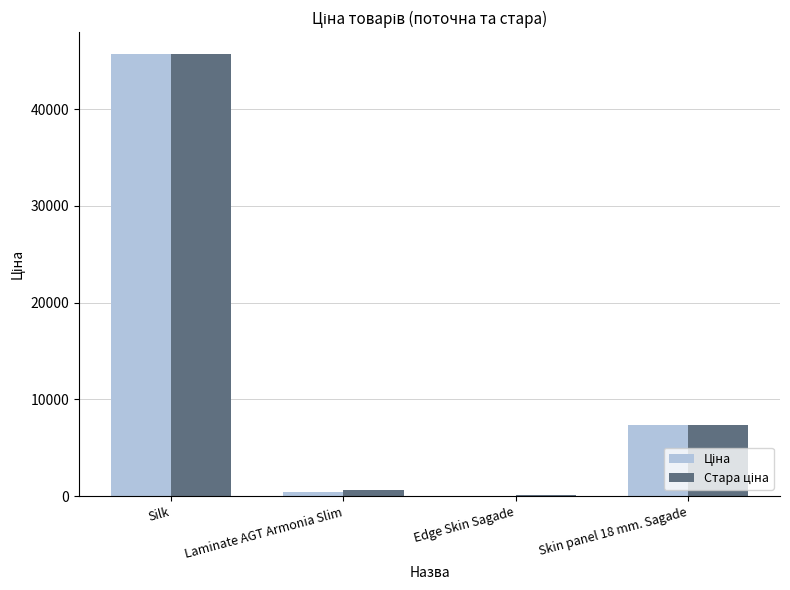

What is the maximum value shown in the chart?

45672.6